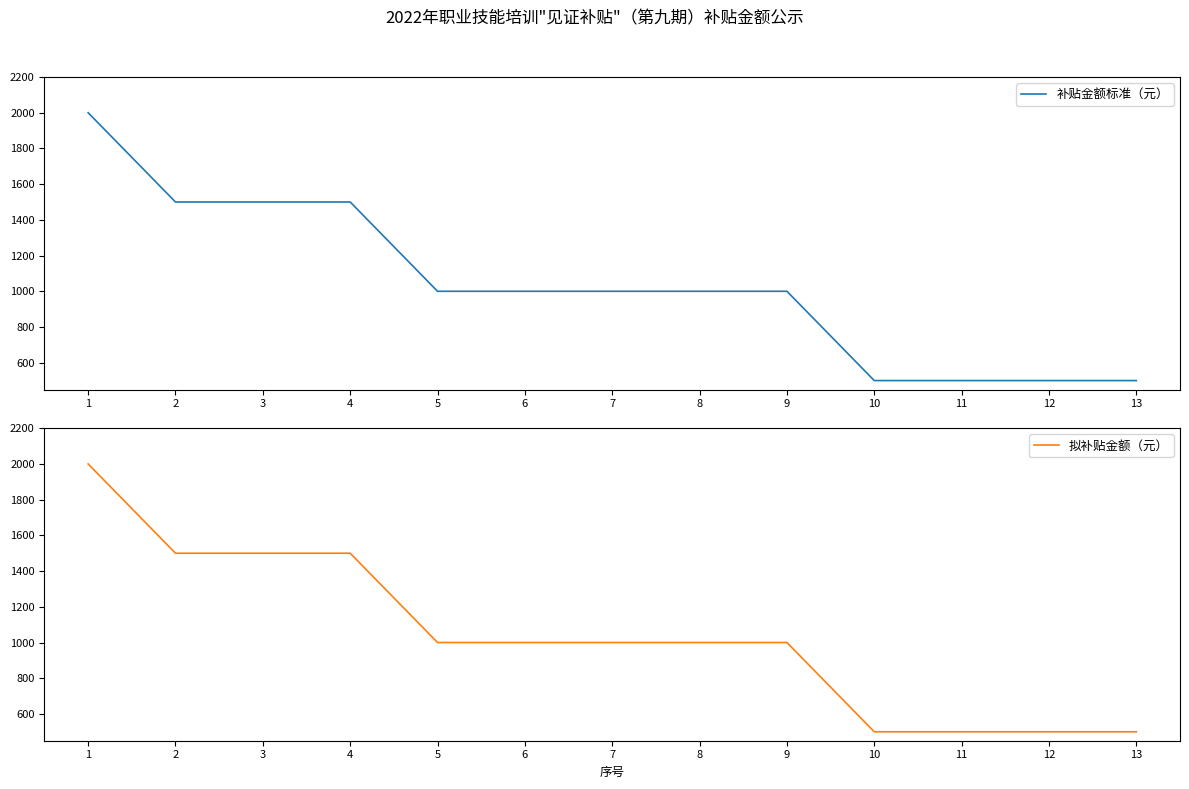

Rank the series at 10 from highest to lowest value.

补贴金额标准（元）, 拟补贴金额（元）